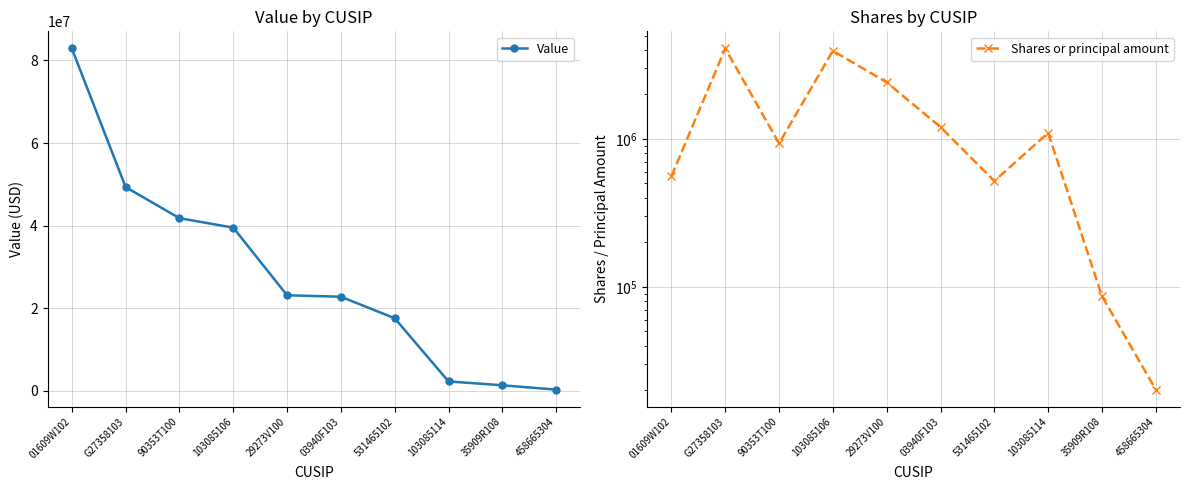

How many values in the Shares or principal amount series are below 1099998?

5